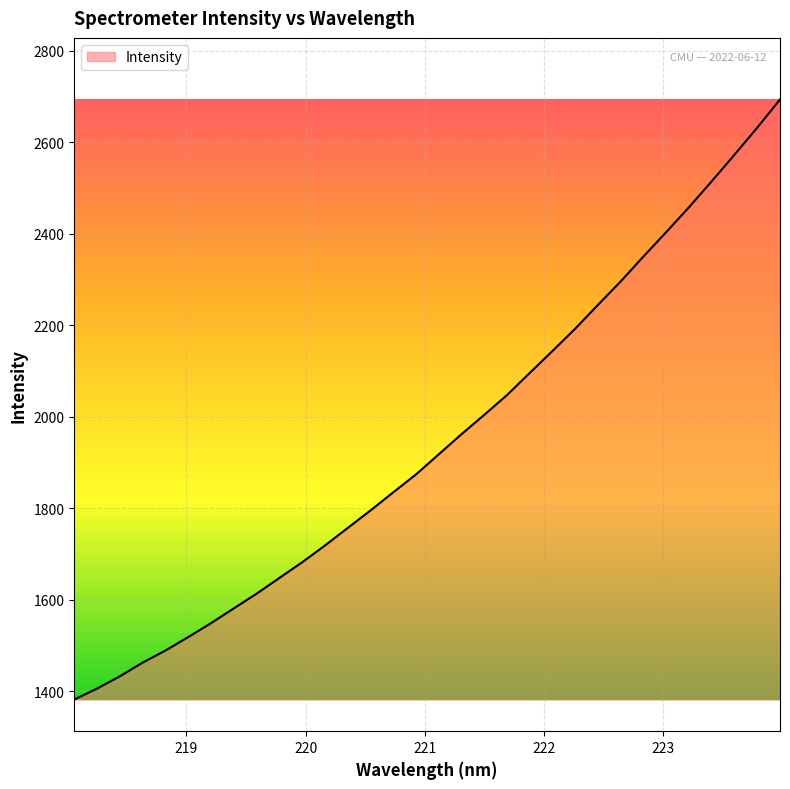

Reading left to right, list all the values displayed in this chart.

1381.7	1405.8	1432.5	1462.5	1488.9	1518.3	1548.7	1581.0	1613.1	1647.5	1681.8	1718.4	1756.7	1795.0	1834.7	1873.8	1917.8	1961.8	2004.1	2047.3	2095.7	2143.7	2192.5	2244.6	2295.8	2350.3	2403.6	2457.9	2514.7	2572.7	2631.7	2693.2